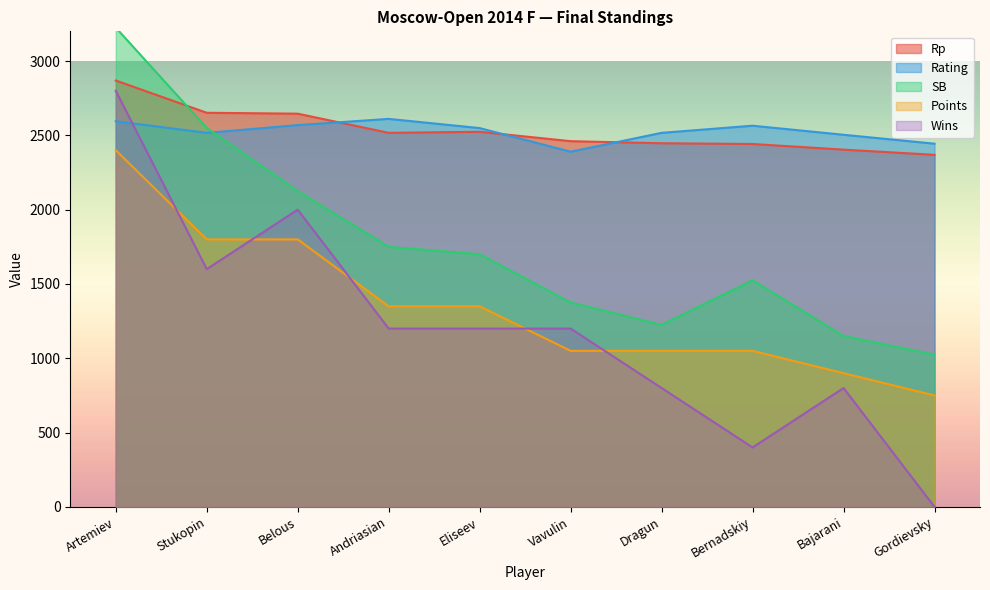

Count the number of data series in this chart.

5